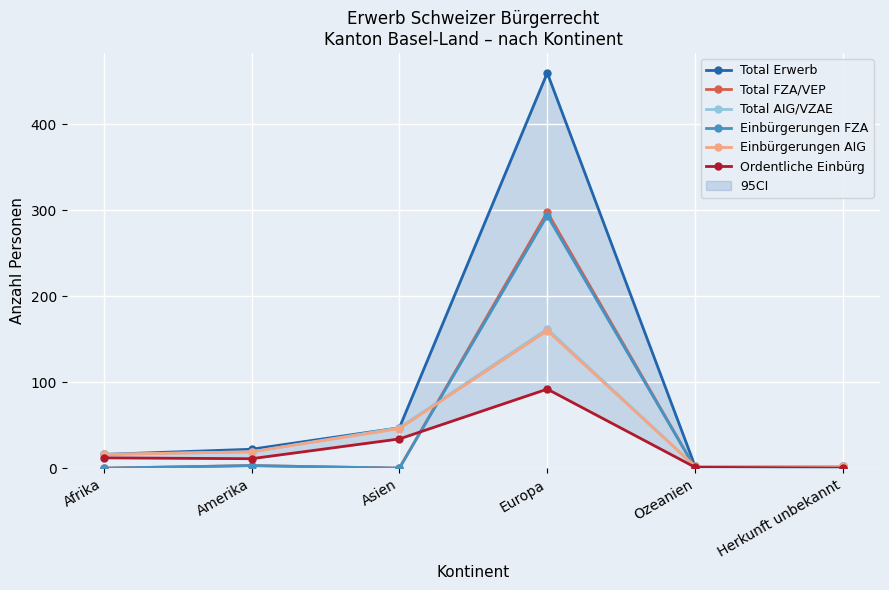

At which category is the sum across all series the highest?

Europa